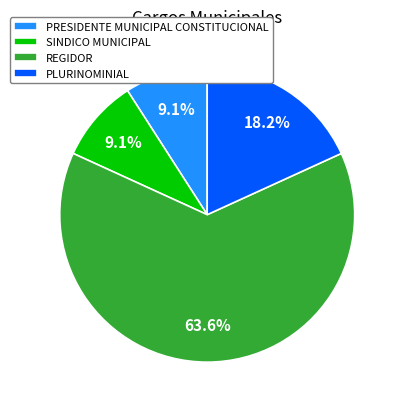

To the nearest percent, what is the combined percentage of REGIDOR and PRESIDENTE MUNICIPAL CONSTITUCIONAL?

73%